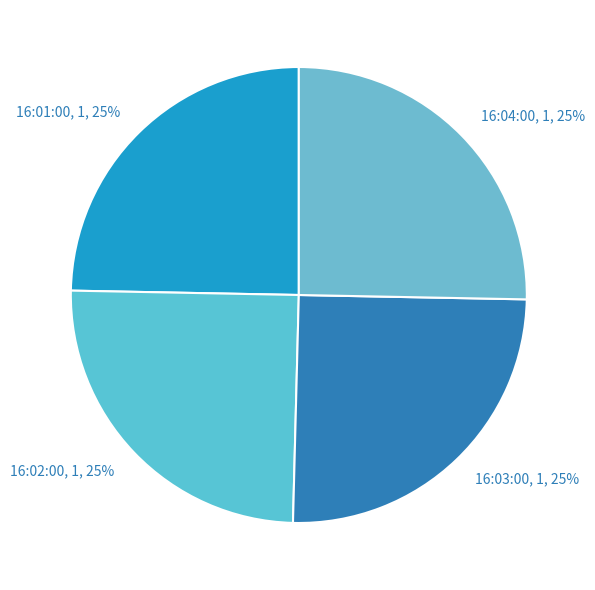

How many slices are in this pie chart?

4